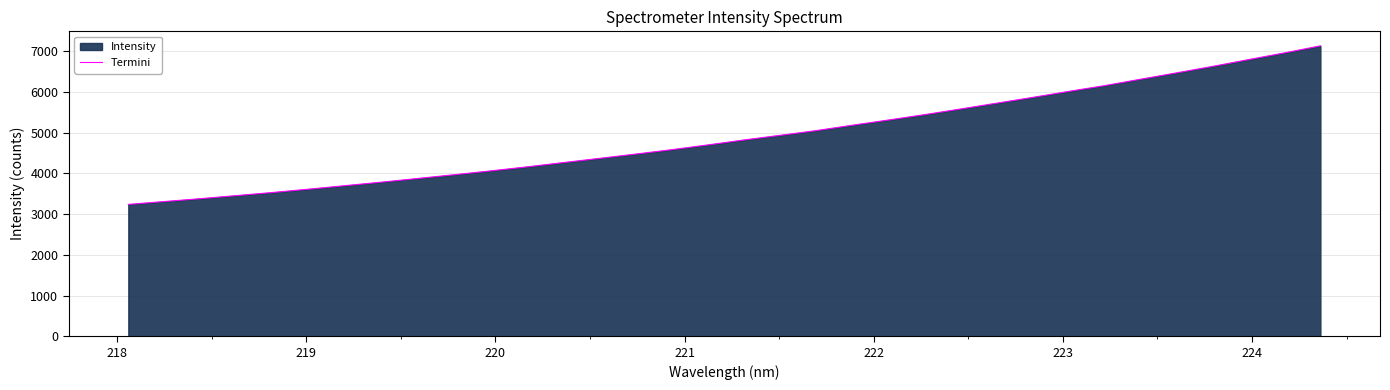

What is the difference between the maximum and minimum values?

3891.4